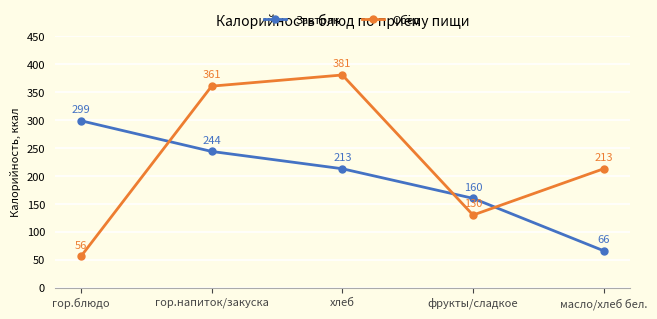

True or false: Обед and Завтрак intersect in this chart.

True